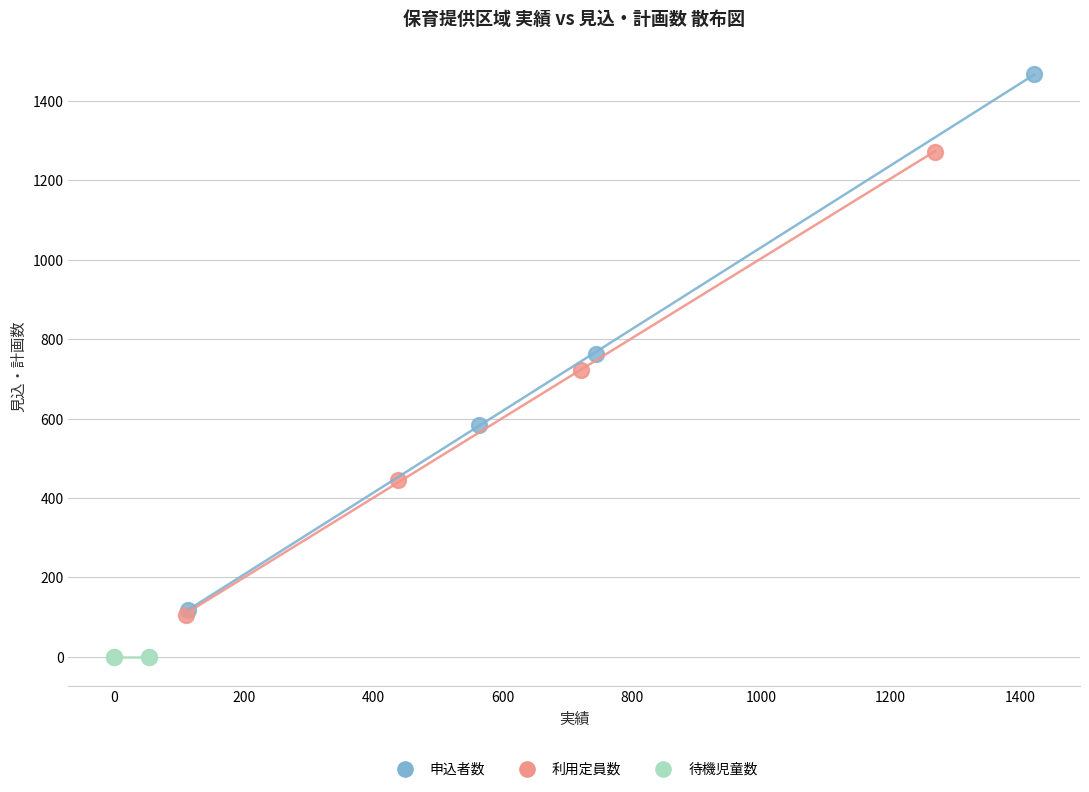

What are all the series names shown in the legend?

申込者数, 利用定員数, 待機児童数